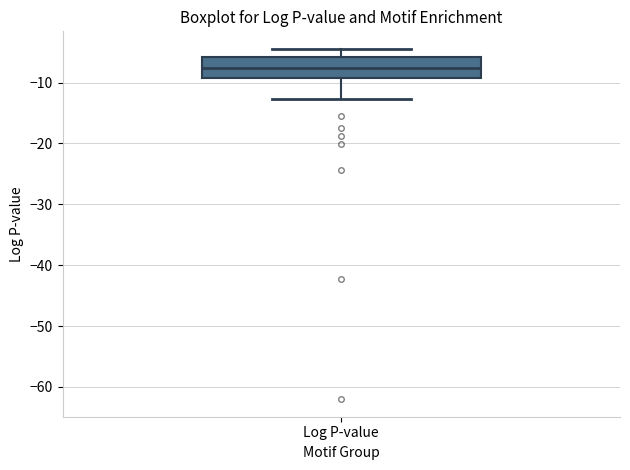

Where does the upper whisker of the box for Log P-value end on the y-axis? The values are not printed on the chart, so give them approximately, as read against the axis.

-4